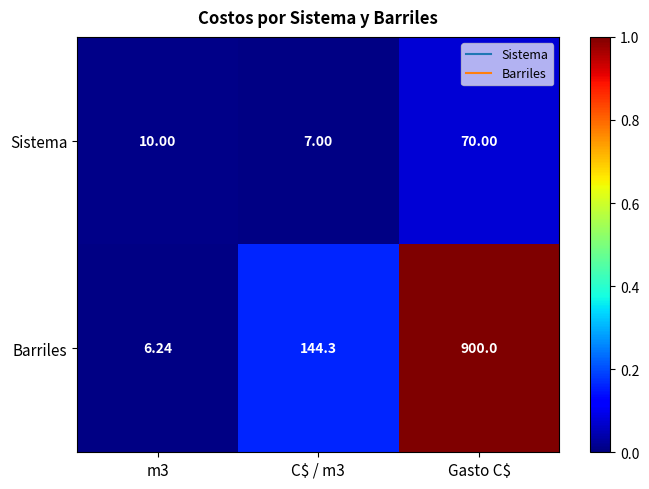

Which category has the highest value in the Barriles series?

Gasto C$